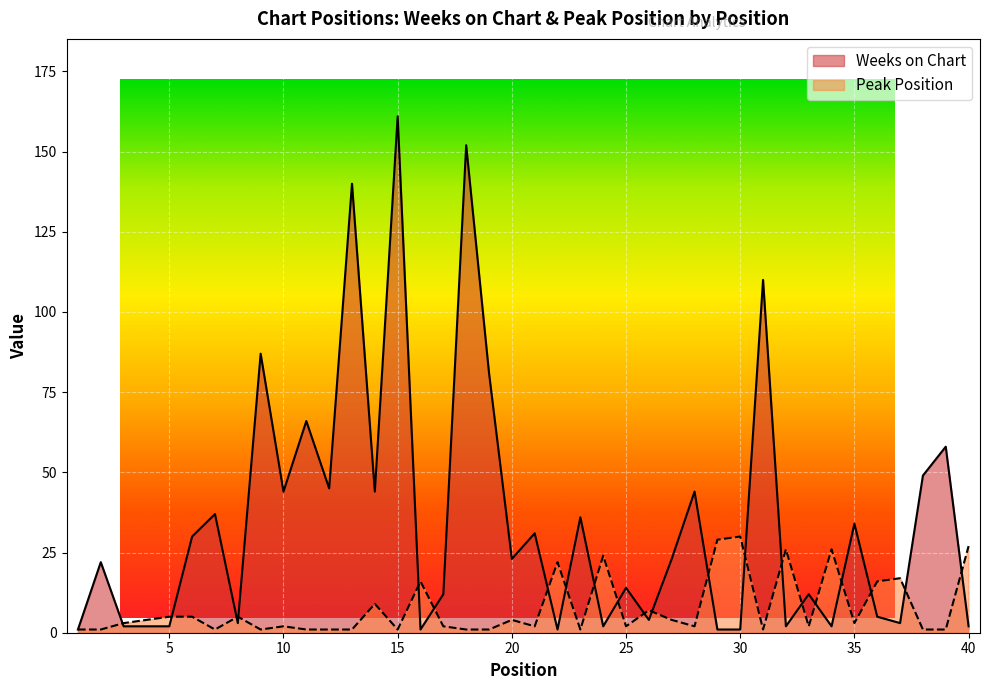

How many lines are shown in the chart?

2